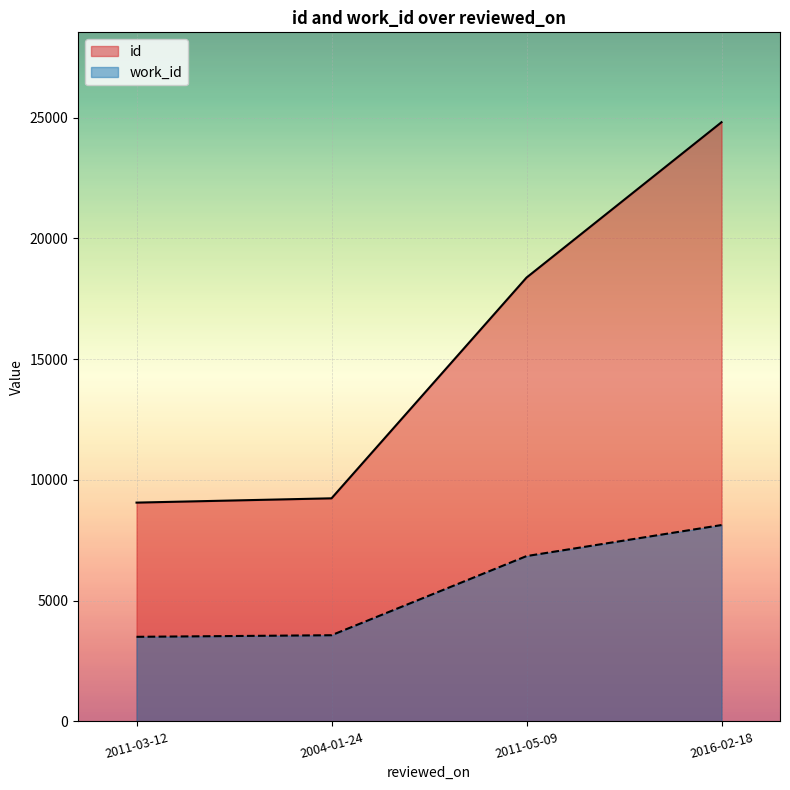

What are all the series names shown in the legend?

id, work_id